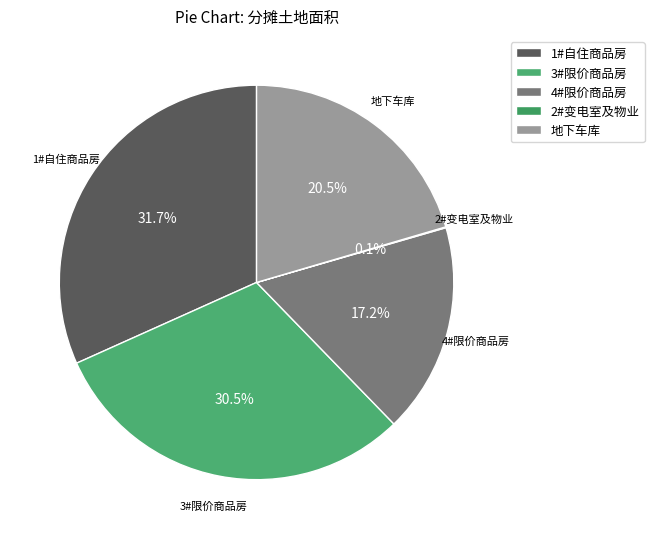

What percentage is the 1#自住商品房 slice, to the nearest percent?

32%